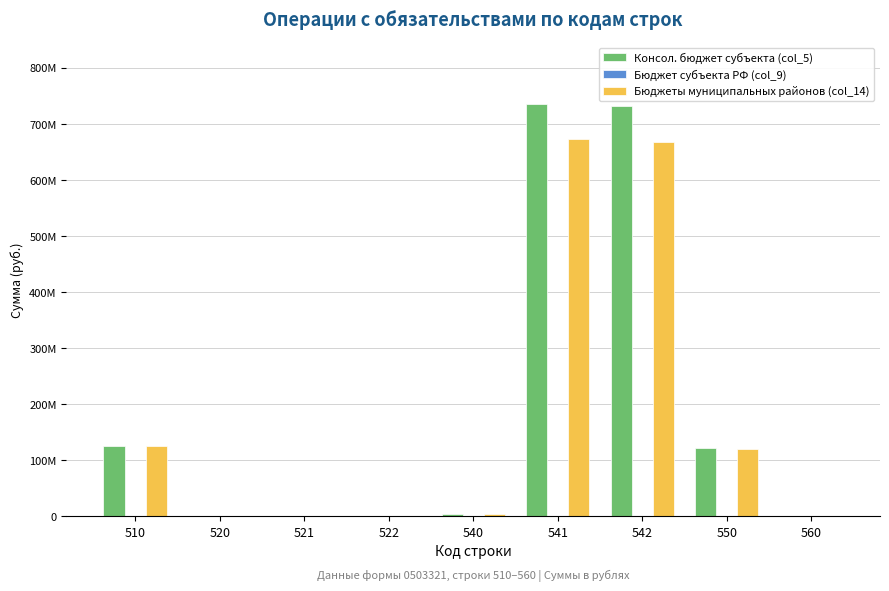

What is the difference between the maximum and minimum values in the Консол. бюджет субъекта (col_5) series?

735735481.2